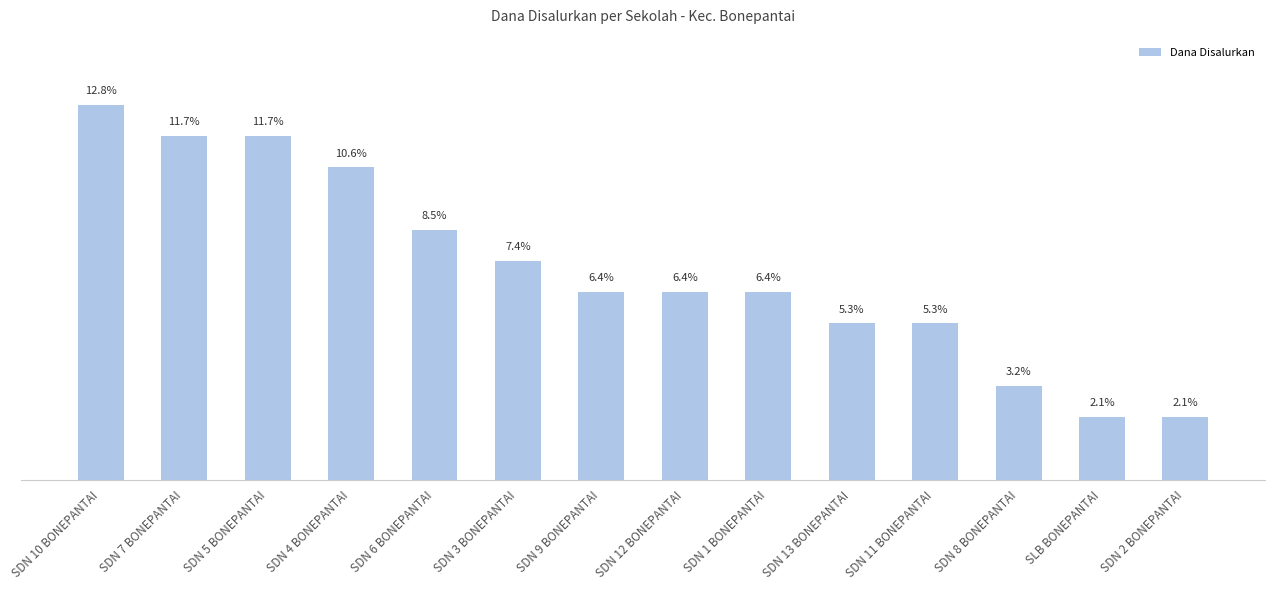

What is the change in value from SDN 4 BONEPANTAI to SDN 3 BONEPANTAI?

-675000